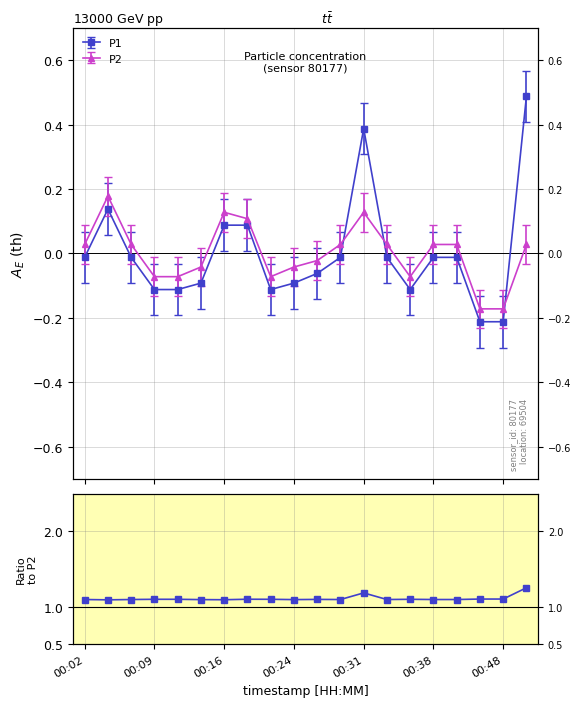

True or false: the data shows 1.1 at 00:02.

True